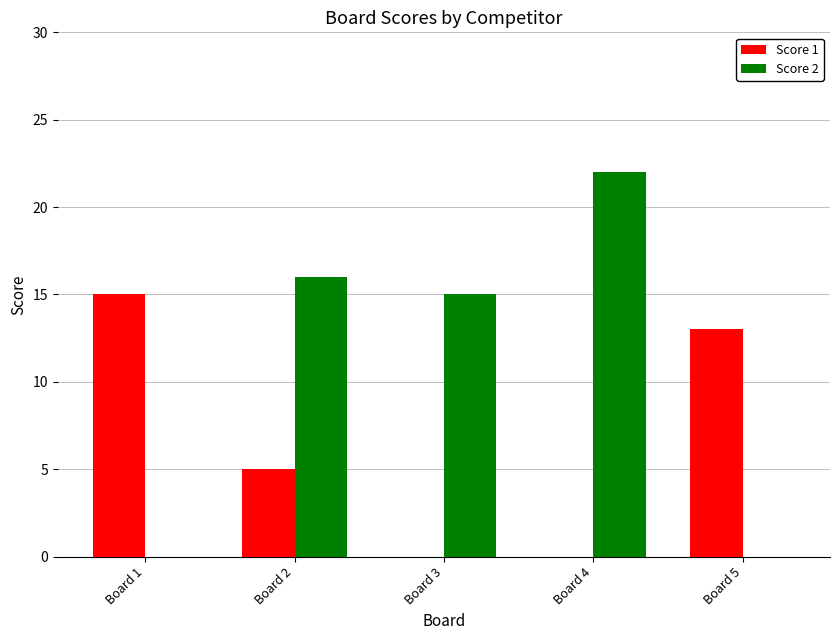

At which label is Score 2 closest to 11?

Board 3